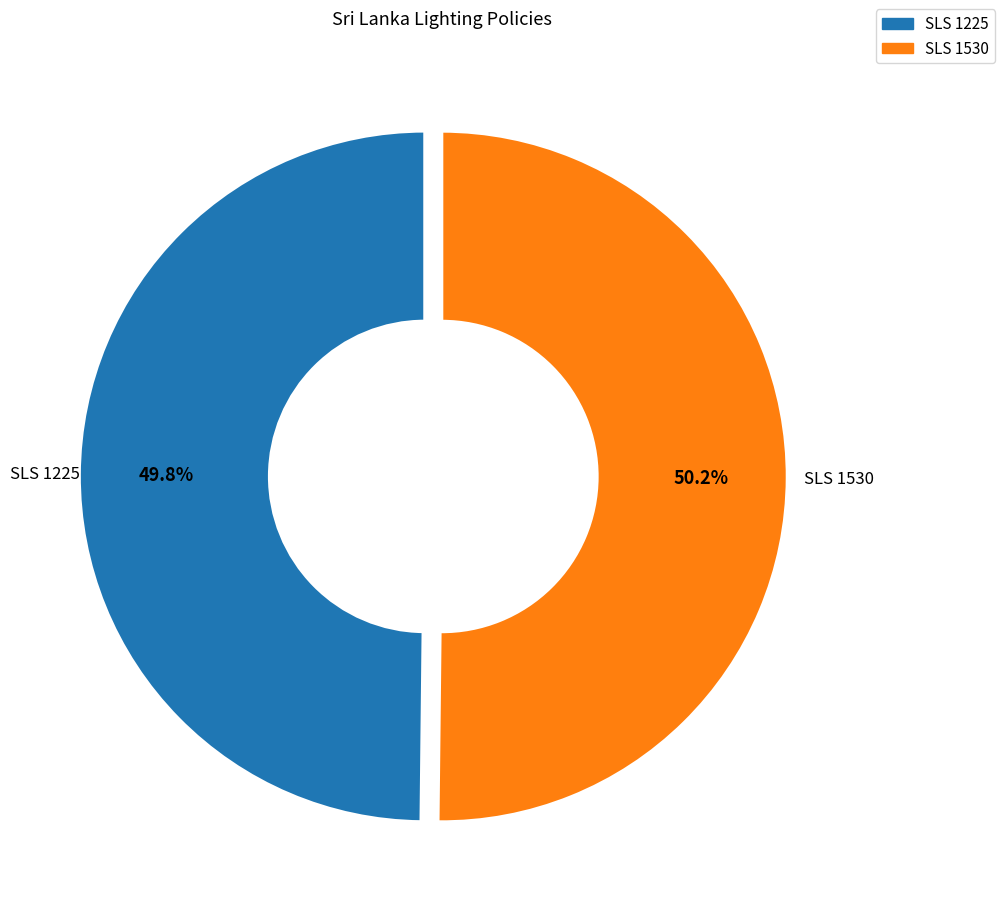

How many segments does this pie chart have?

2